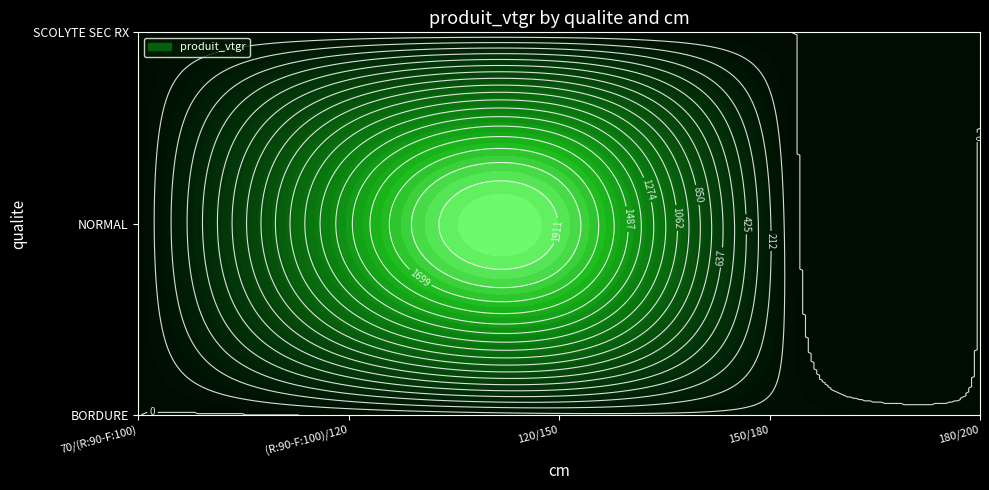

Which has a higher value, 120/150 or 70/(R:90-F:100)?

120/150